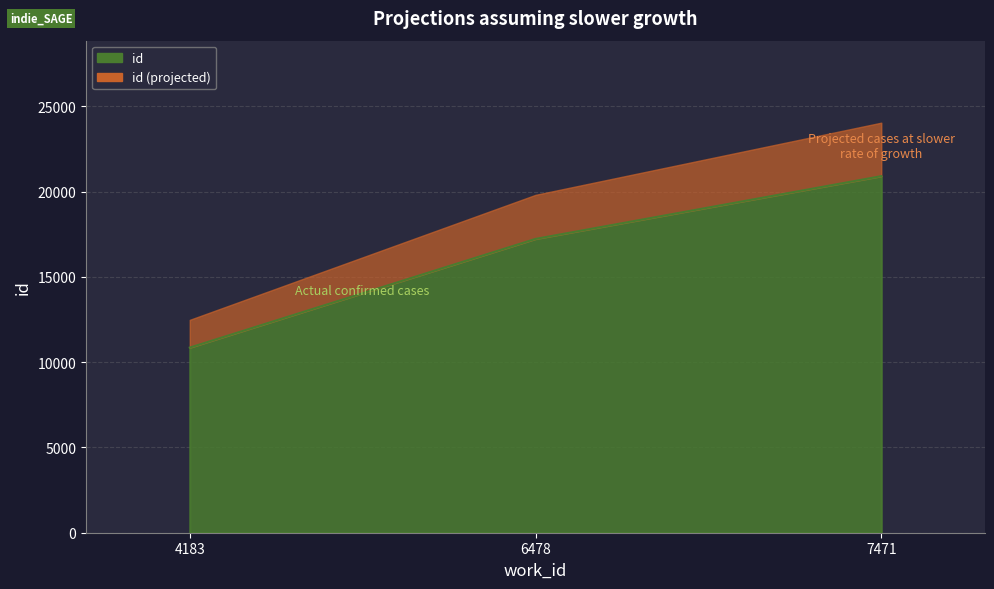

List the labels in order of value, smallest first.

4183, 6478, 7471